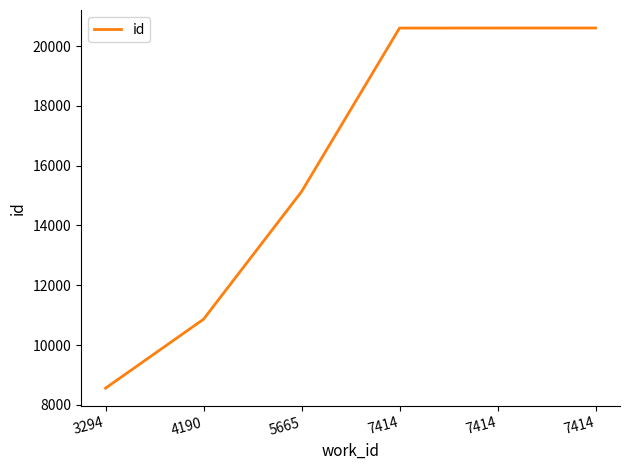

List the labels in order of value, smallest first.

3294, 4190, 5665, 7414, 7414, 7414